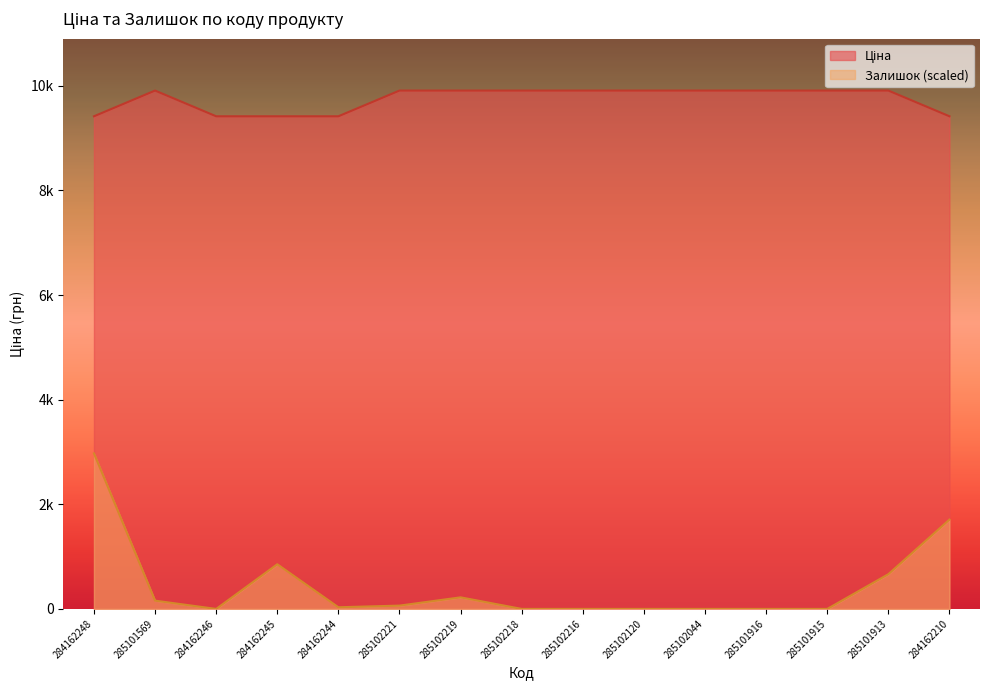

At which category is the sum across all series the highest?

284162248